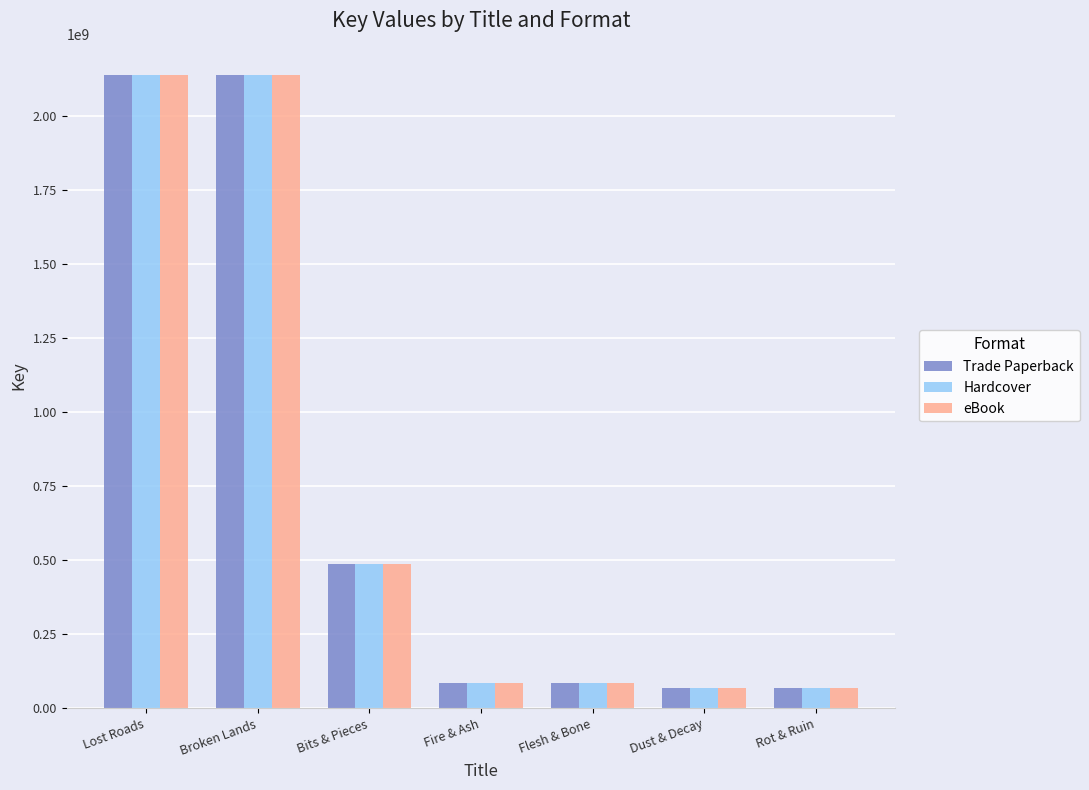

Is it true that Hardcover equals 2136435107 at Lost Roads?

True